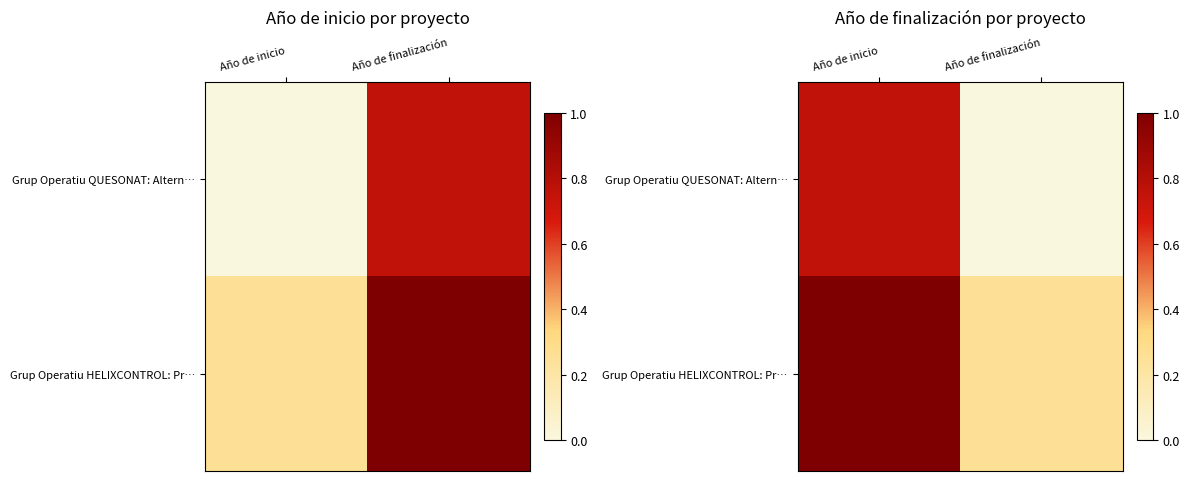

List the labels in order of Grup Operatiu QUESONAT: Altern… value, largest first.

Año de inicio, Año de finalización